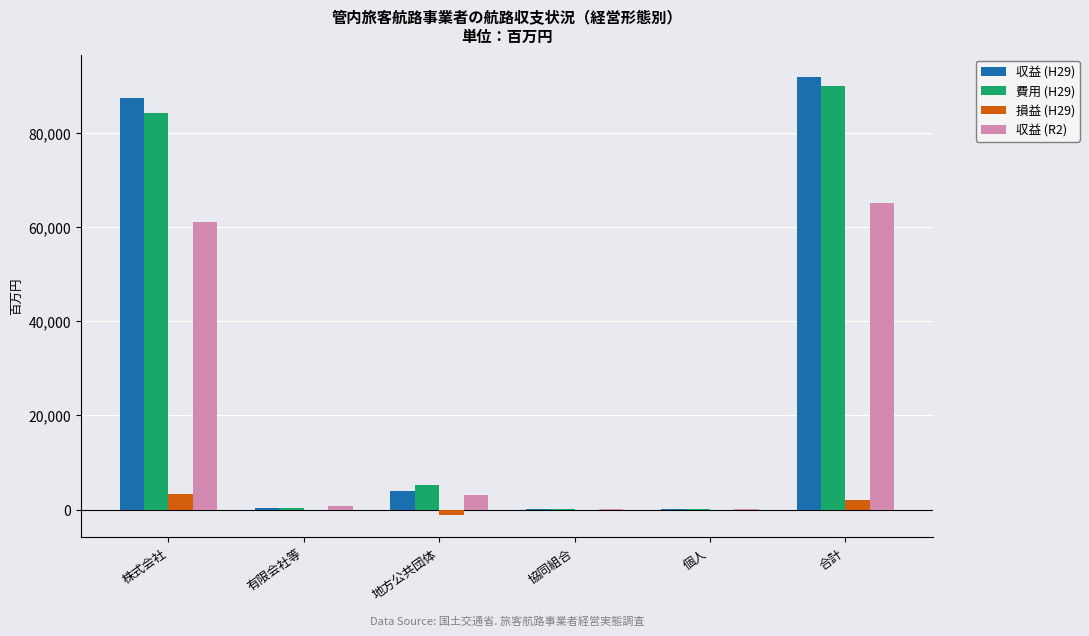

The 収益 (H29) series shows 30145 at 合計. True or false?

False